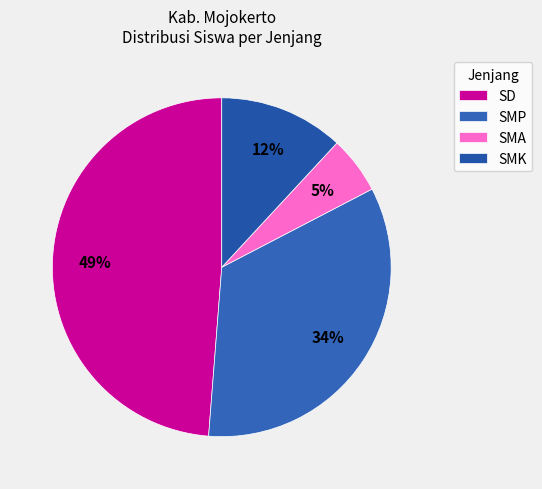

Count the number of slices in the pie.

4